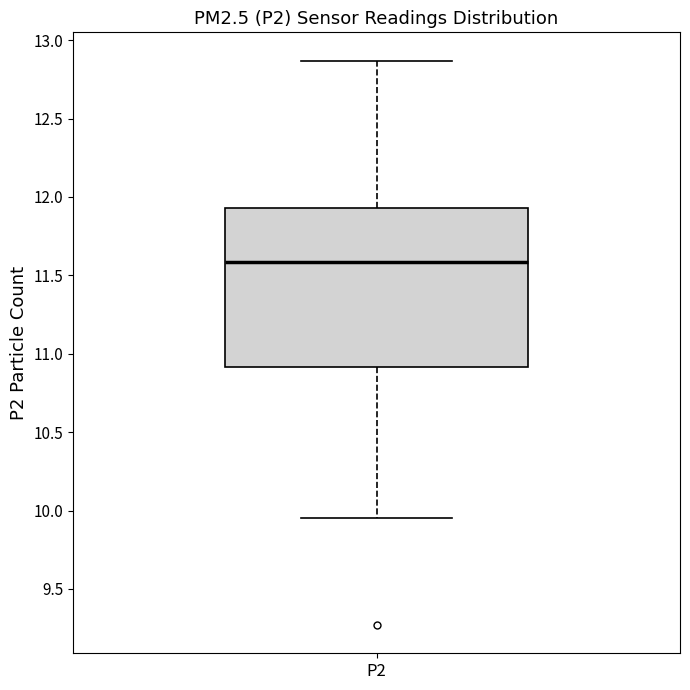

Read this box plot against the y-axis: the position of the median line, the range covered by the box, and the ends of both whiskers. The values are not printed on the chart, so give them approximately, as read against the axis.

median 11.60, box 10.90 to 11.95, whiskers 9.95 to 12.85